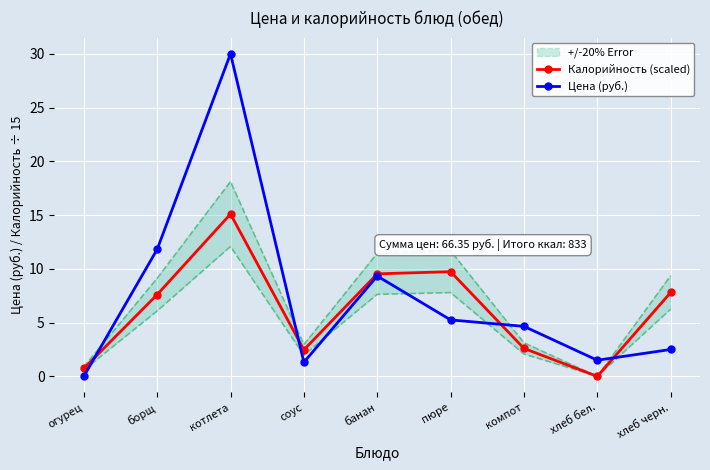

What position from the right is огурец?

9